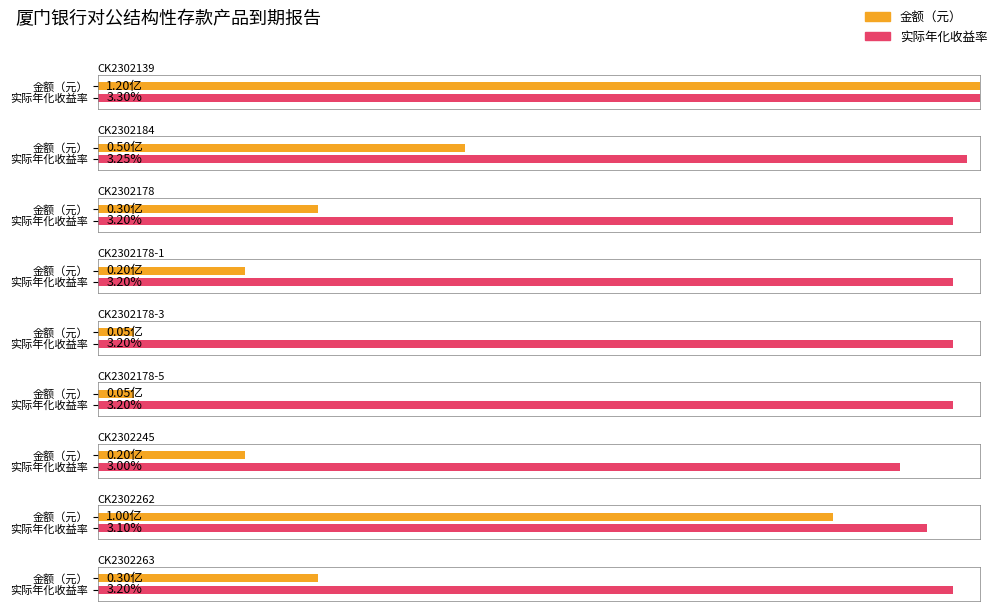

How many bars are there in each group?

2